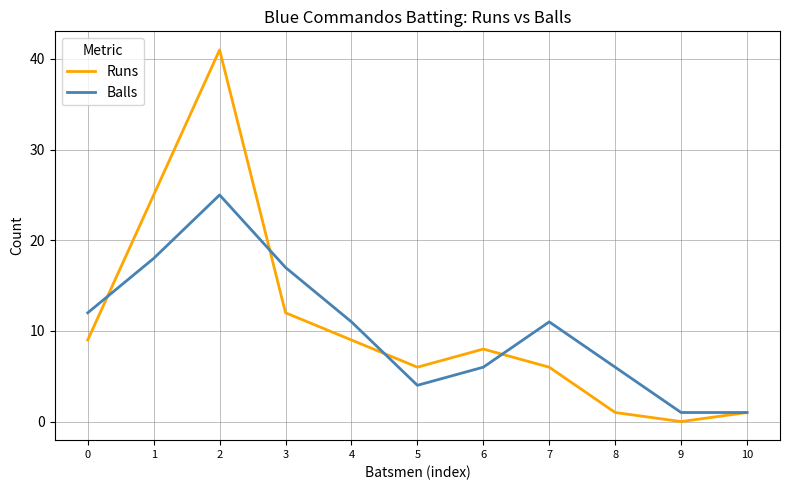

What is the difference between the highest and lowest values at 8?

5